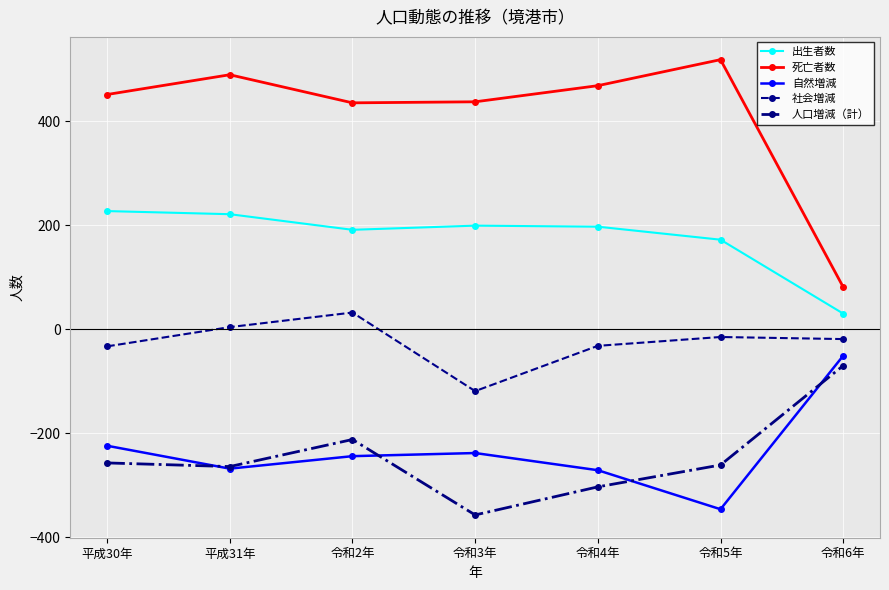

The 人口増減（計） series shows -264 at 平成31年. True or false?

True